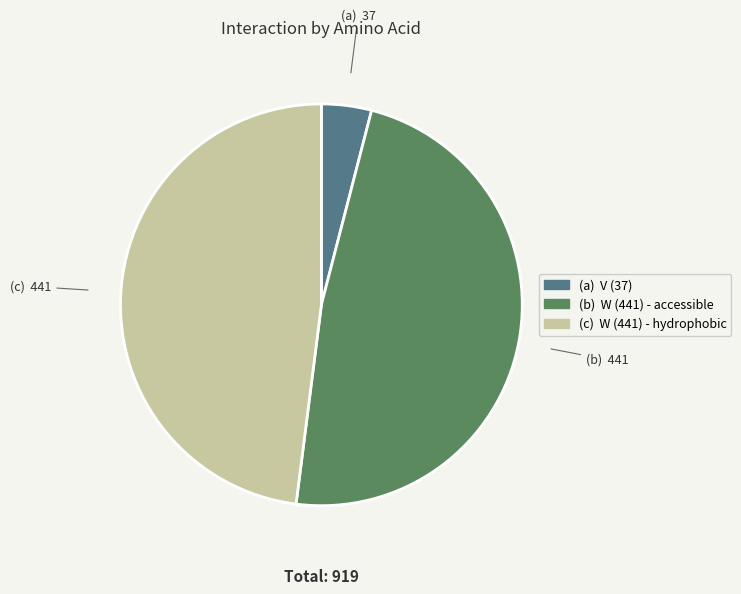

Is there any slice that represents more than half of the pie?

No